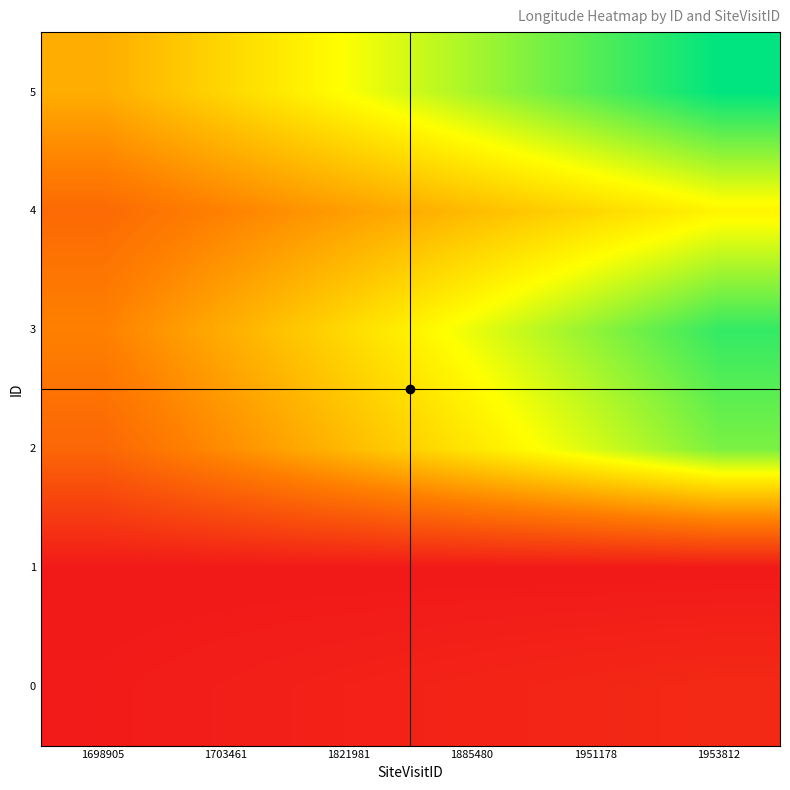

Reading left to right, what are all the values shown in this chart?

0: 1698905=0.0	1703461=0.0	1821981=0.0	1885480=0.0	1951178=0.0	1953812=0.1
1: 1698905=0.0	1703461=0.0	1821981=0.0	1885480=0.0	1951178=0.0	1953812=0.0
2: 1698905=0.3	1703461=0.4	1821981=0.5	1885480=0.6	1951178=0.7	1953812=0.8
3: 1698905=0.3	1703461=0.5	1821981=0.6	1885480=0.7	1951178=0.8	1953812=0.9
4: 1698905=0.3	1703461=0.3	1821981=0.4	1885480=0.5	1951178=0.6	1953812=0.6
5: 1698905=0.5	1703461=0.6	1821981=0.7	1885480=0.8	1951178=0.9	1953812=1.0